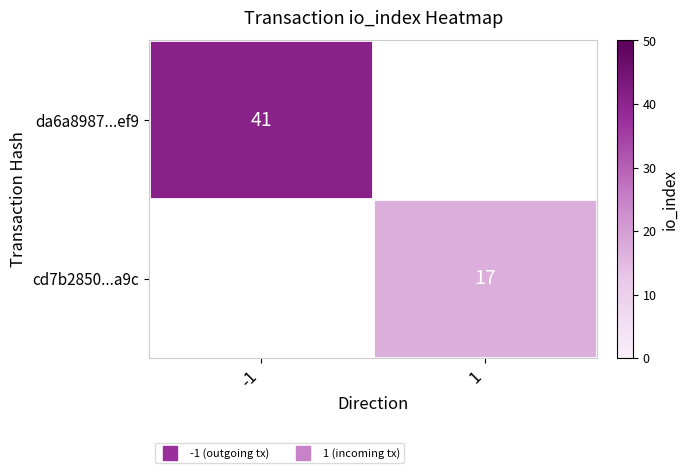

Count the number of categories in the chart.

2